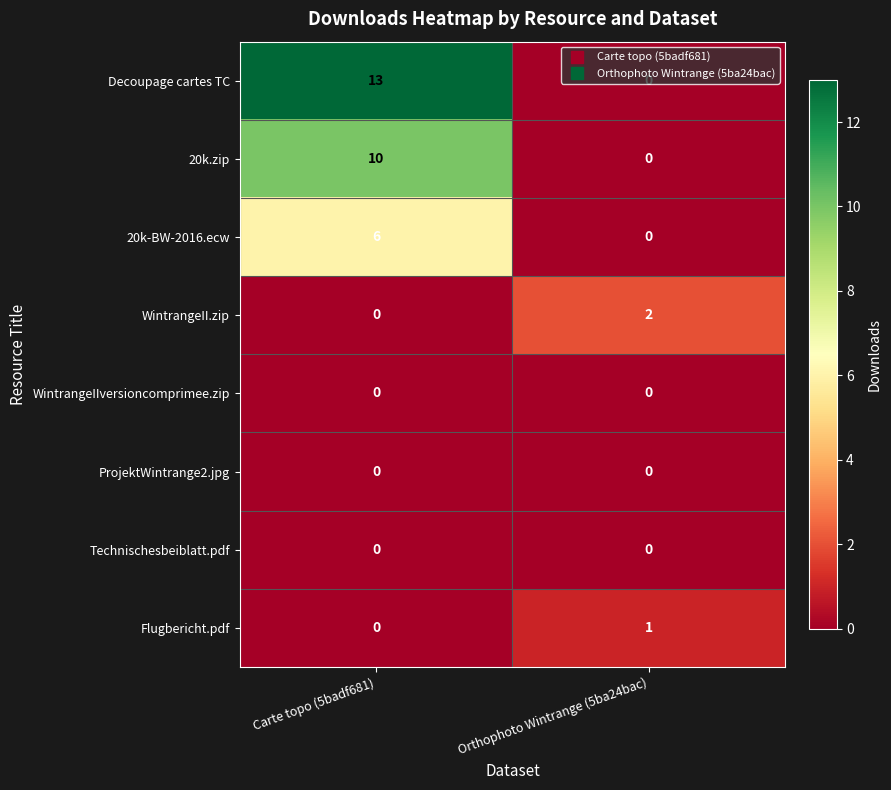

The Decoupage cartes TC series shows -4 at Orthophoto Wintrange (5ba24bac). True or false?

False